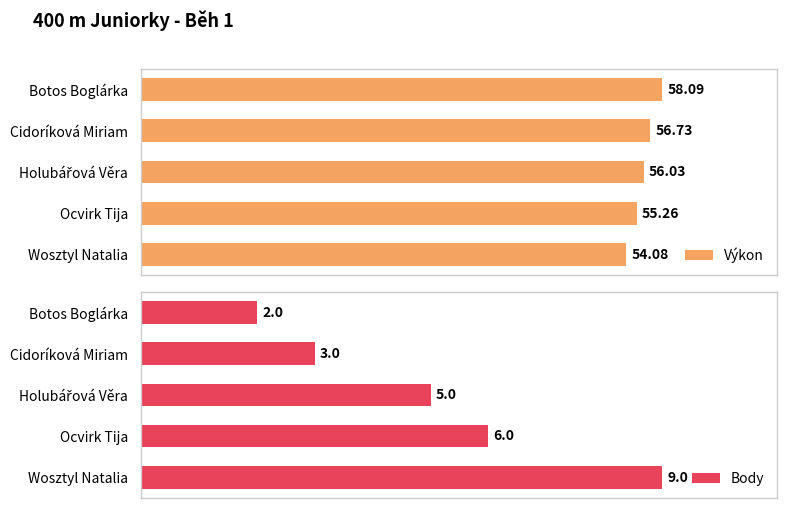

The value of Body at Wosztyl Natalia is 9.0. True or false?

True